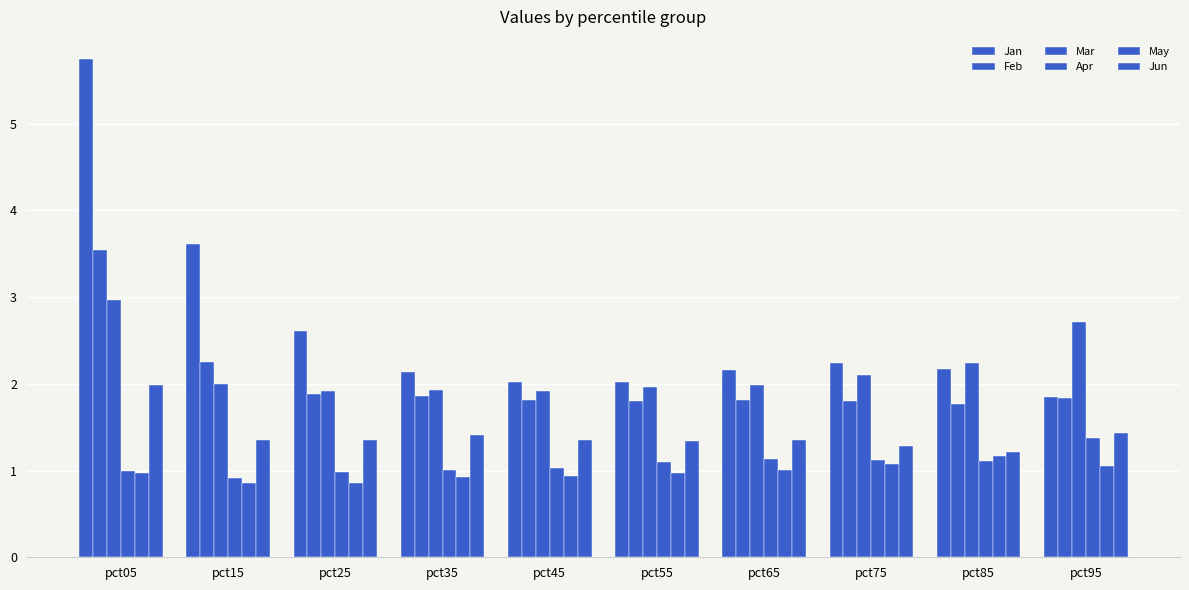

What is the sum of the Feb values at pct75 and pct55?

3.6